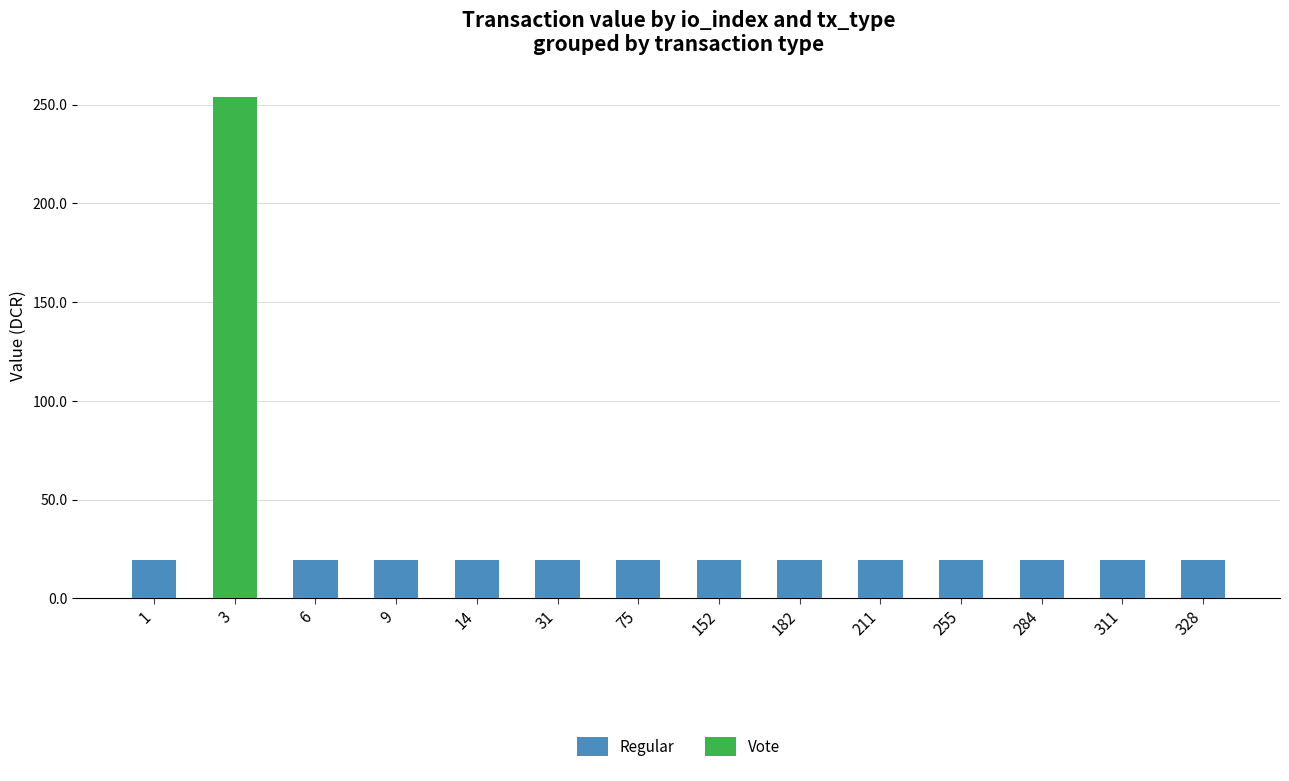

What is the highest value of the Regular series?

19.5